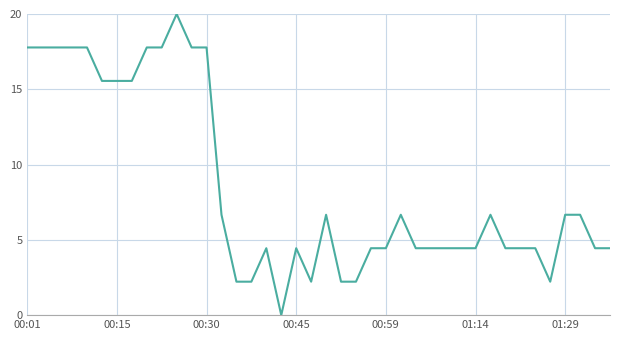

What is the difference between the maximum and minimum values?

20.0